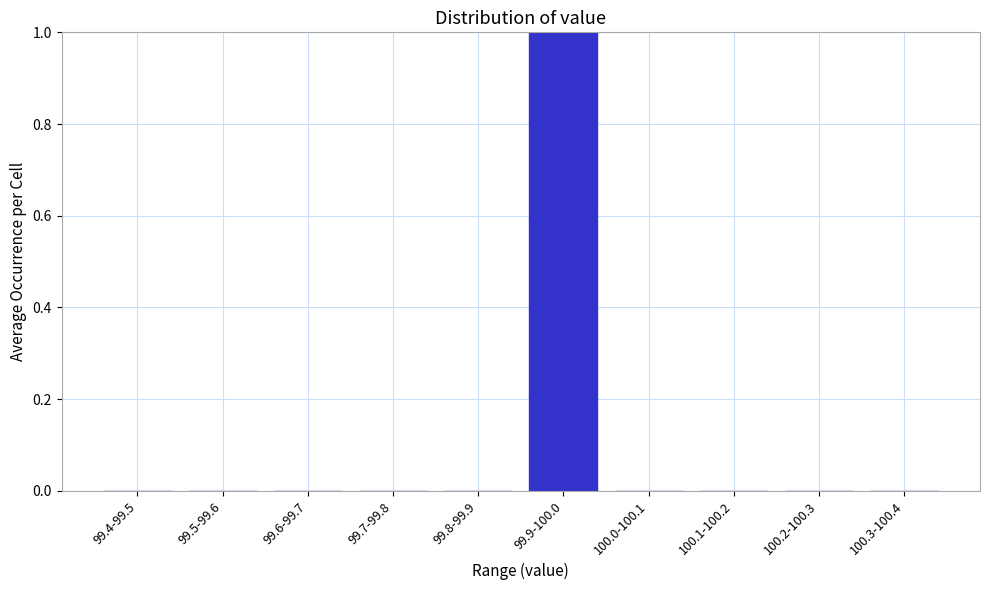

Reading left to right, list all the values displayed in this chart.

99.4-99.5=0	99.5-99.6=0	99.6-99.7=0	99.7-99.8=0	99.8-99.9=0	99.9-100.0=1	100.0-100.1=0	100.1-100.2=0	100.2-100.3=0	100.3-100.4=0